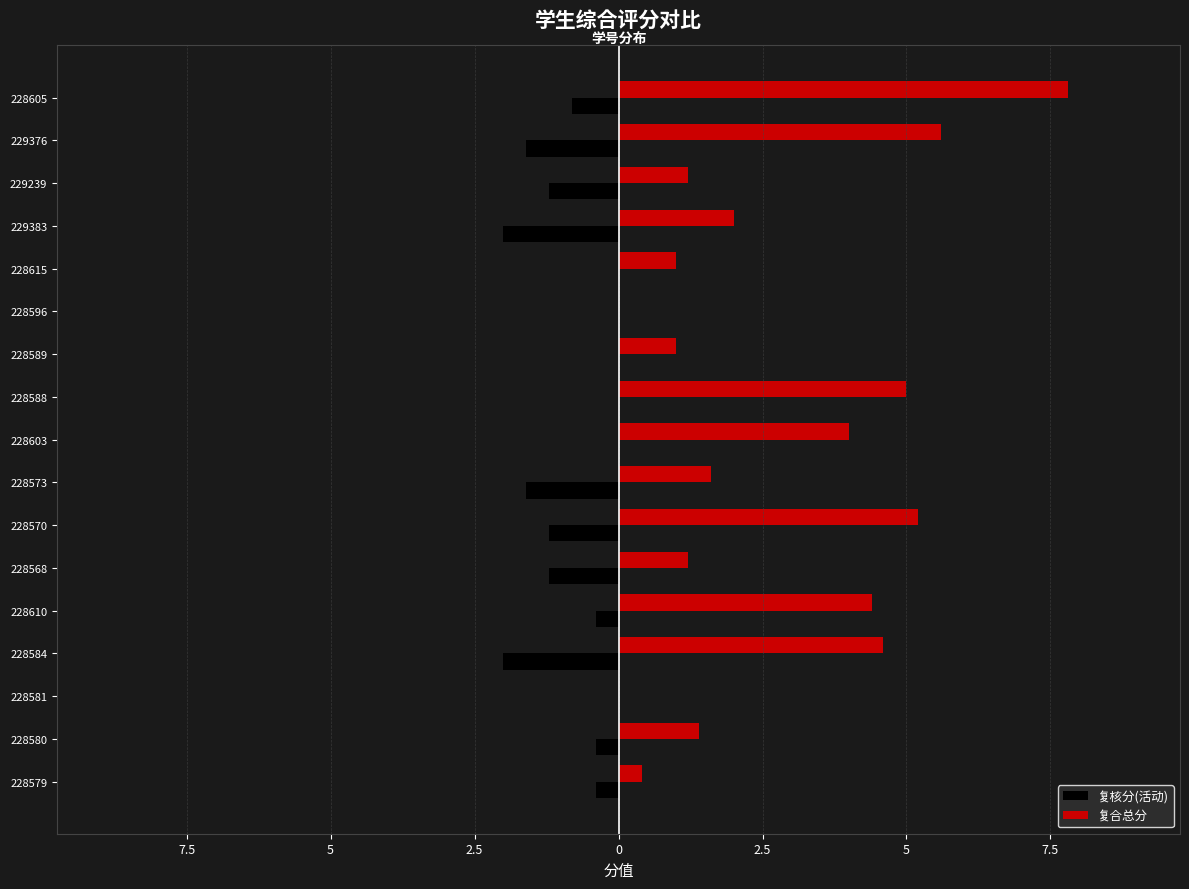

What is the lowest value of the 复核分(活动) series?

-2.0